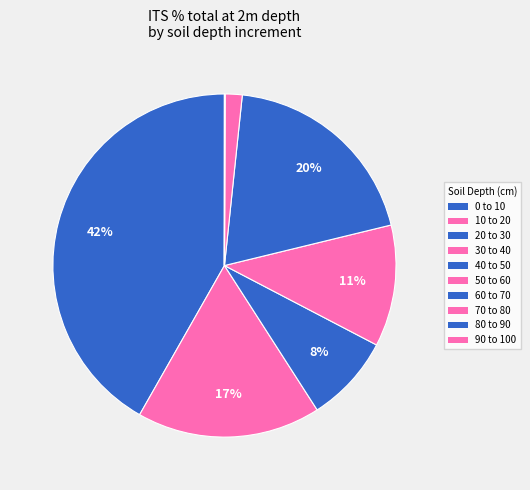

Does 20 to 30 represent more than half of the total?

No